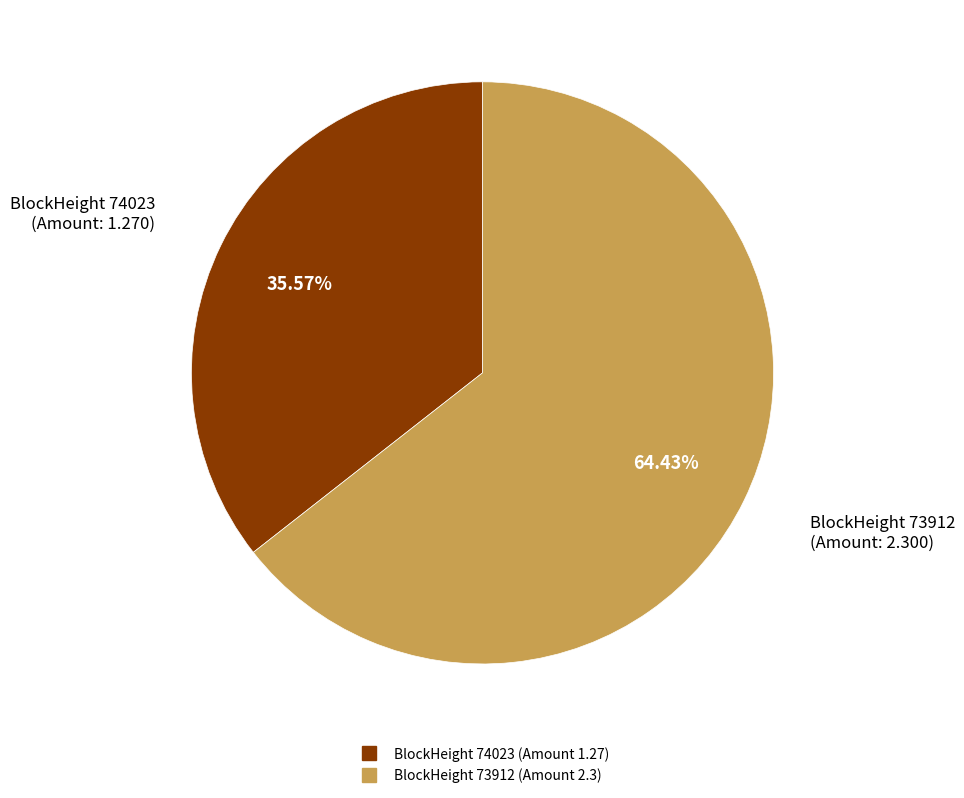

Is there any slice that represents more than half of the pie?

Yes